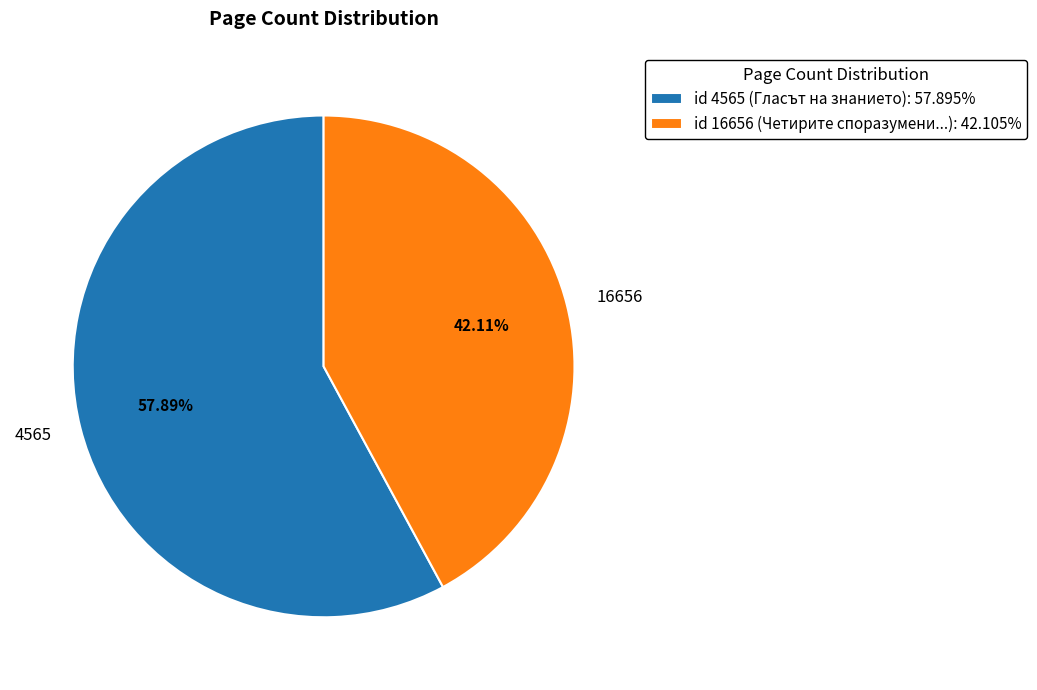

How many slices are in this pie chart?

2